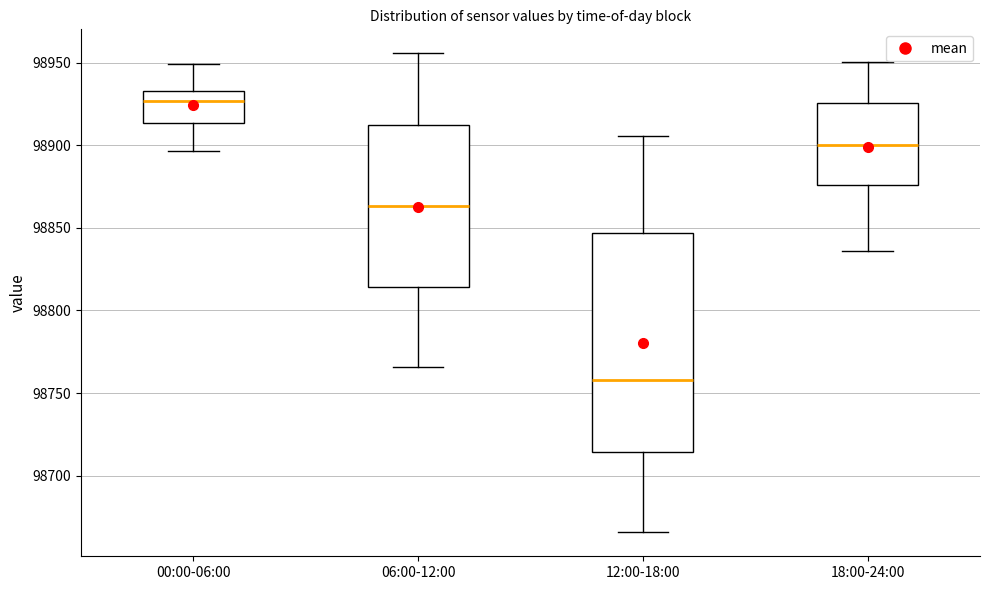

Where is the upper edge of the box for 12:00-18:00 on the y-axis? The values are not printed on the chart, so give them approximately, as read against the axis.

98845